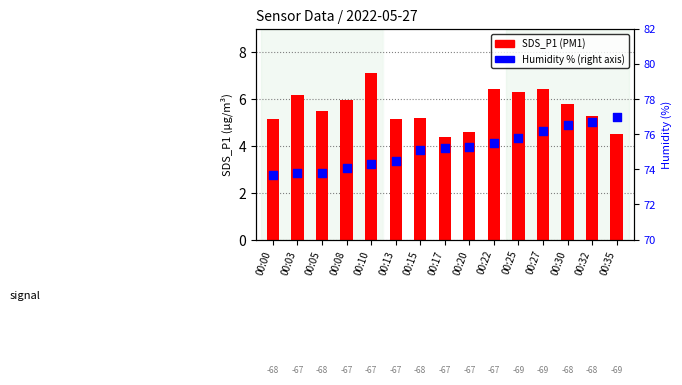

At how many categories does at least one series exceed 5?

15